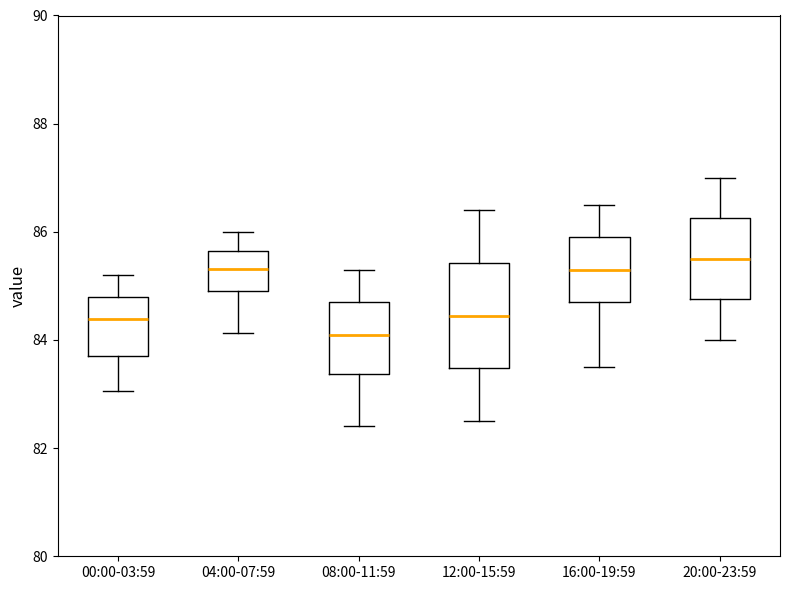

Which box is the tallest, from its lower edge to its upper edge?

12:00-15:59